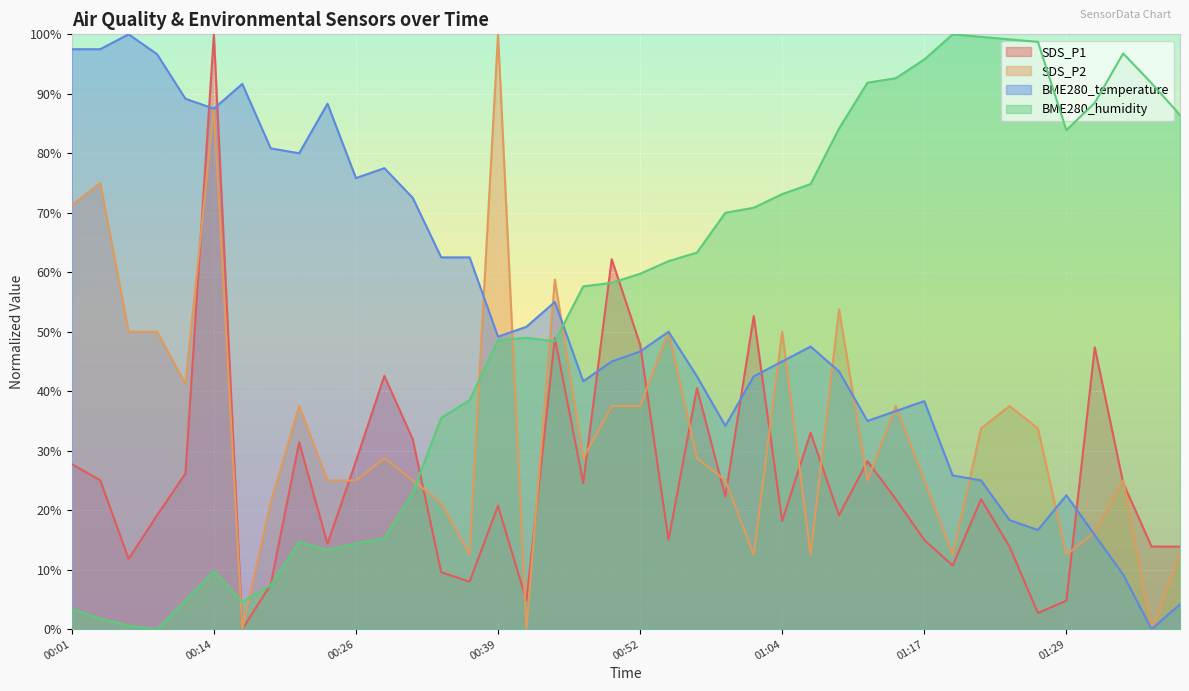

How many values in the BME280_temperature series exceed 47?

20